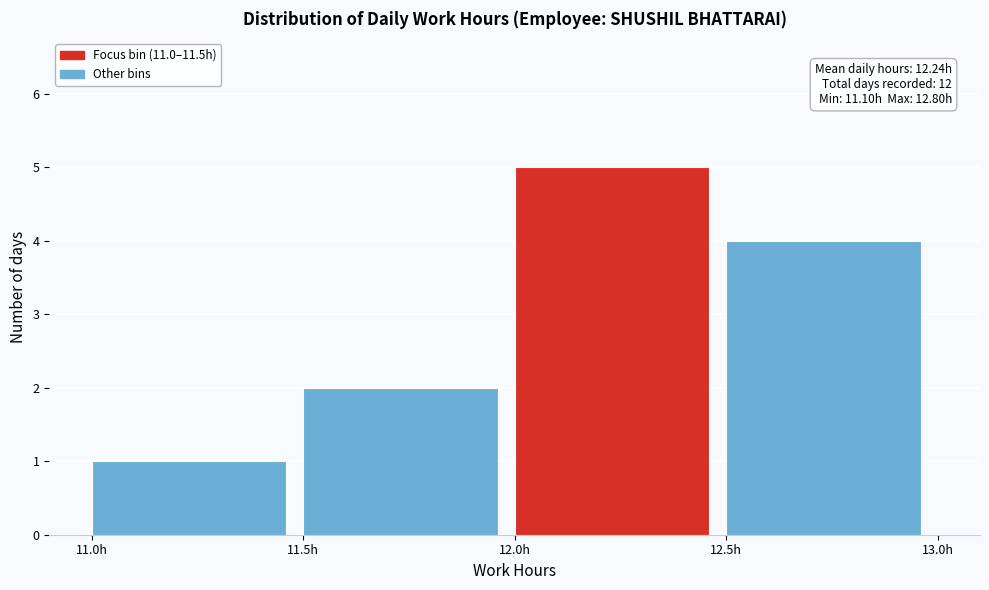

Over which range of the x-axis is the bar tallest?

12.0 to 12.5